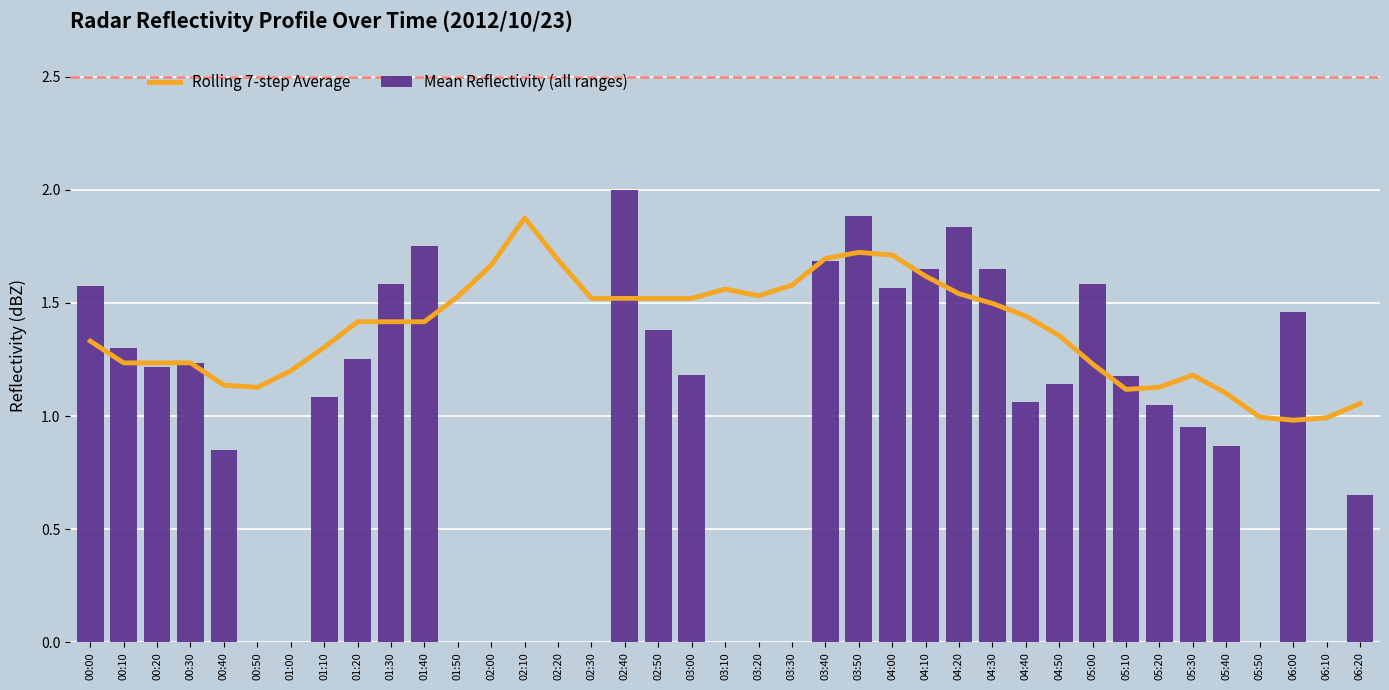

Read the Rolling 7-step Average value at 02:10.

1.9